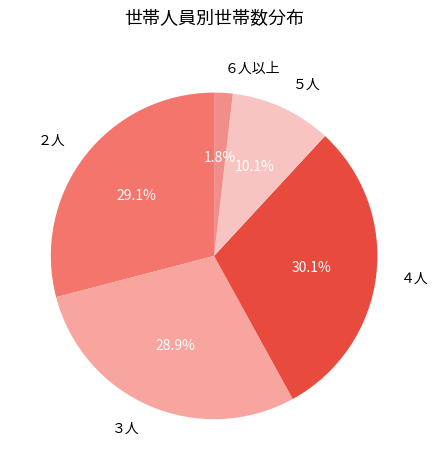

How much of the chart is everything except ６人以上?

98.2%